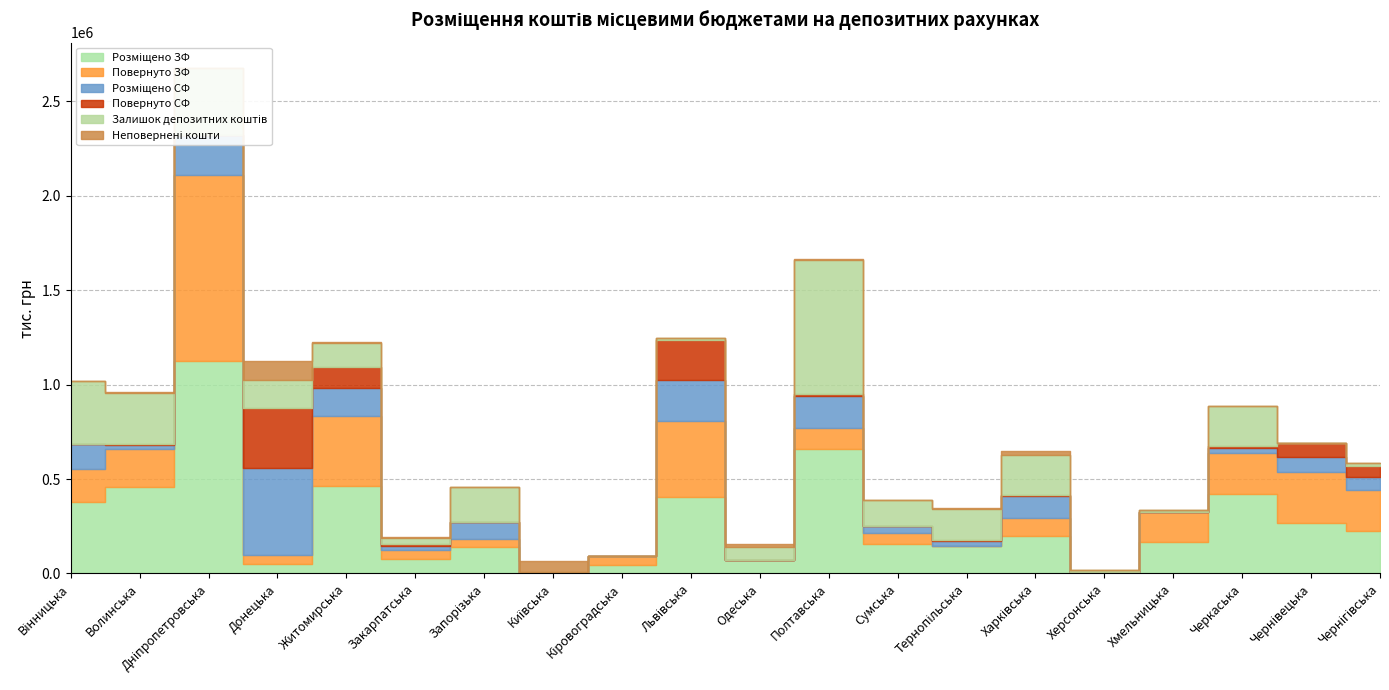

Between Дніпропетровська and Чернігівська, which series saw the biggest shift?

Розміщено ЗФ